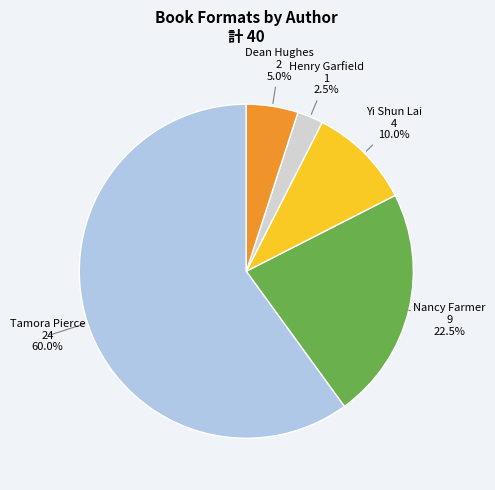

Count the number of slices in the pie.

5